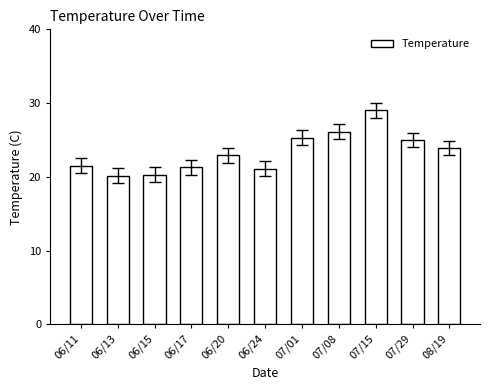

Approximately how many times larger is the value at 06/13 compared to 06/11?

0.9